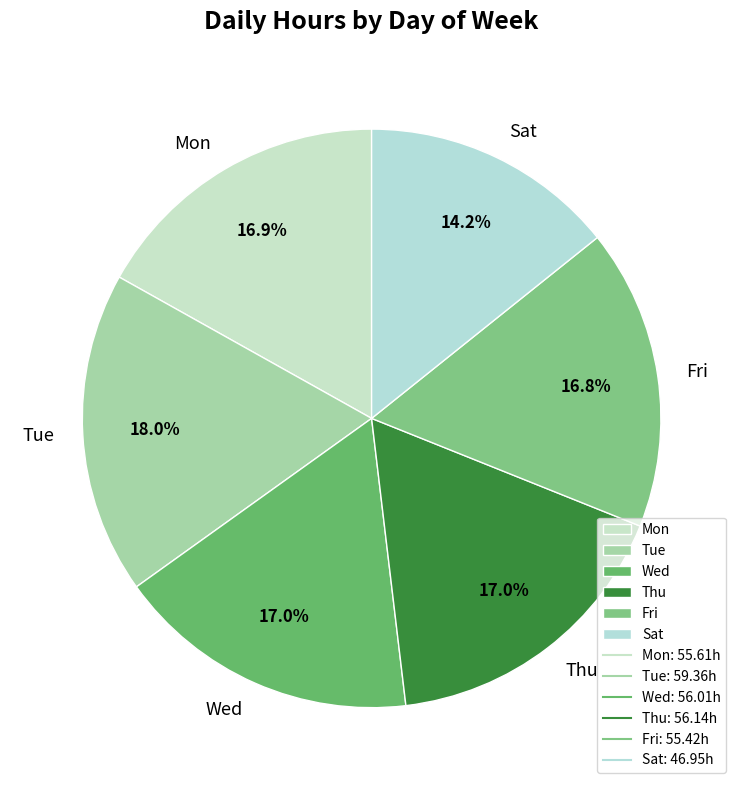

What is the smallest slice in the pie chart?

Sat